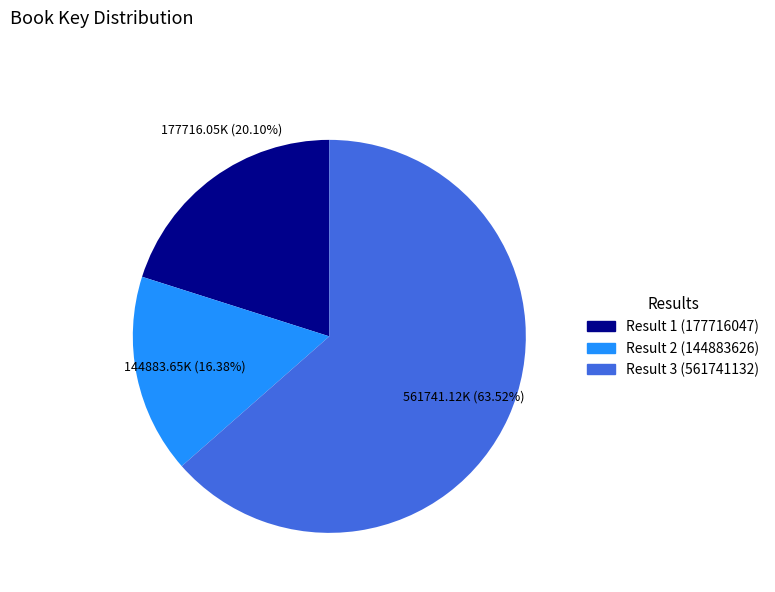

Is there any slice that represents more than half of the pie?

Yes